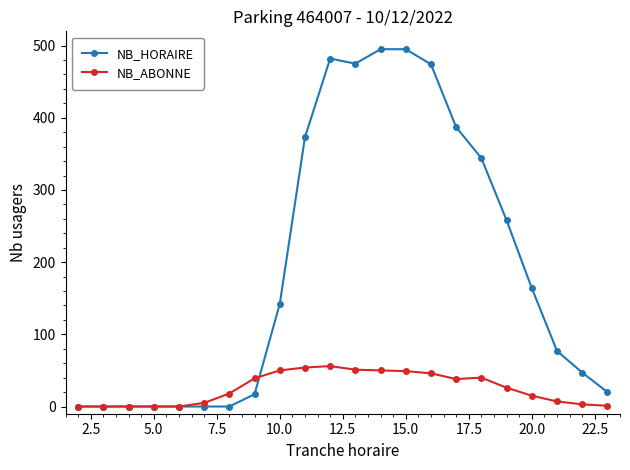

At how many categories does at least one series exceed 436?

5